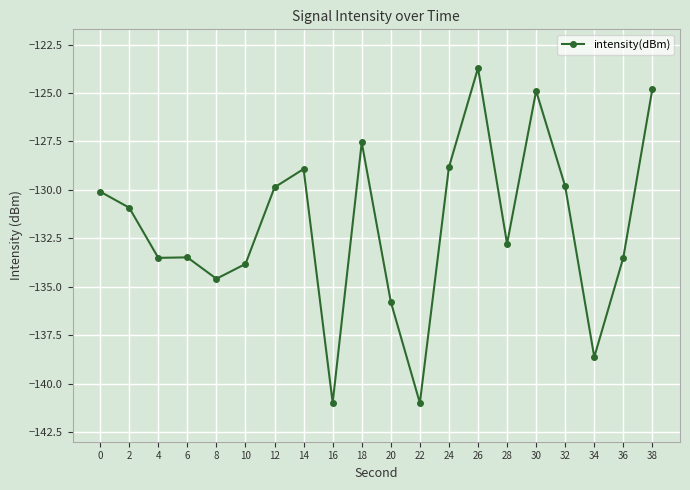

What value does the data have at 18?

-127.6